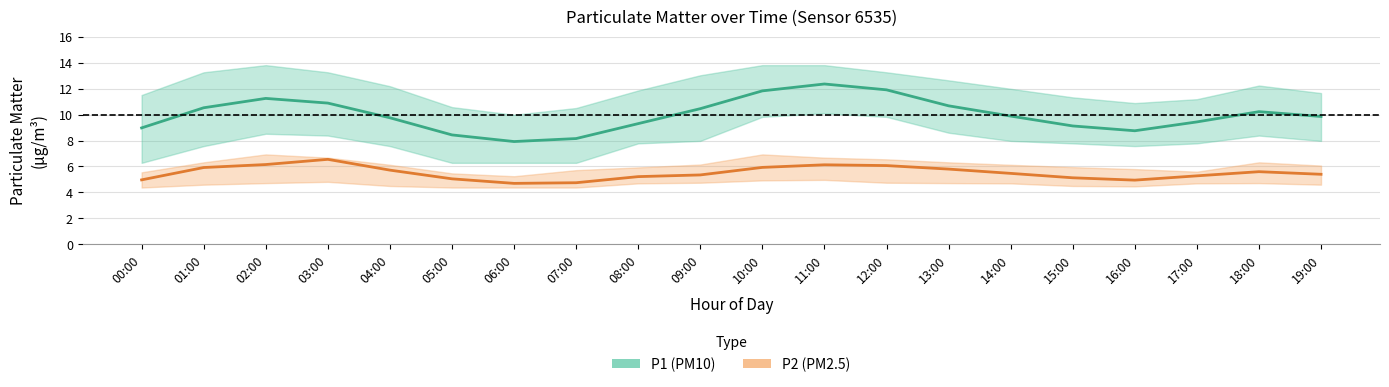

At which label is P1 closest to 10?

14:00